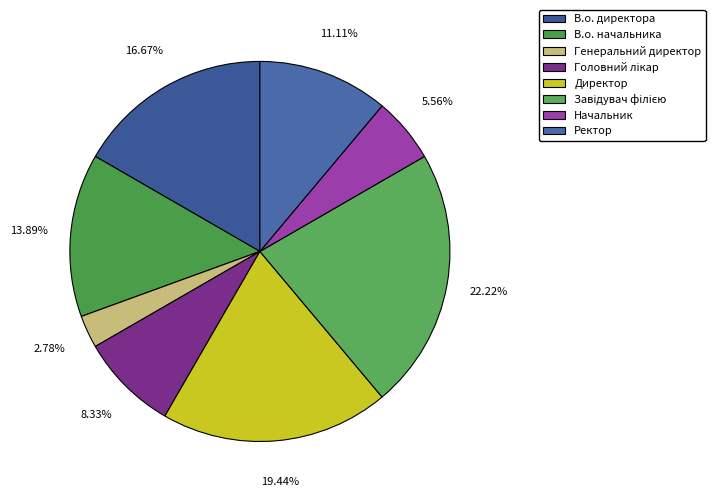

How many slices are in this pie chart?

8